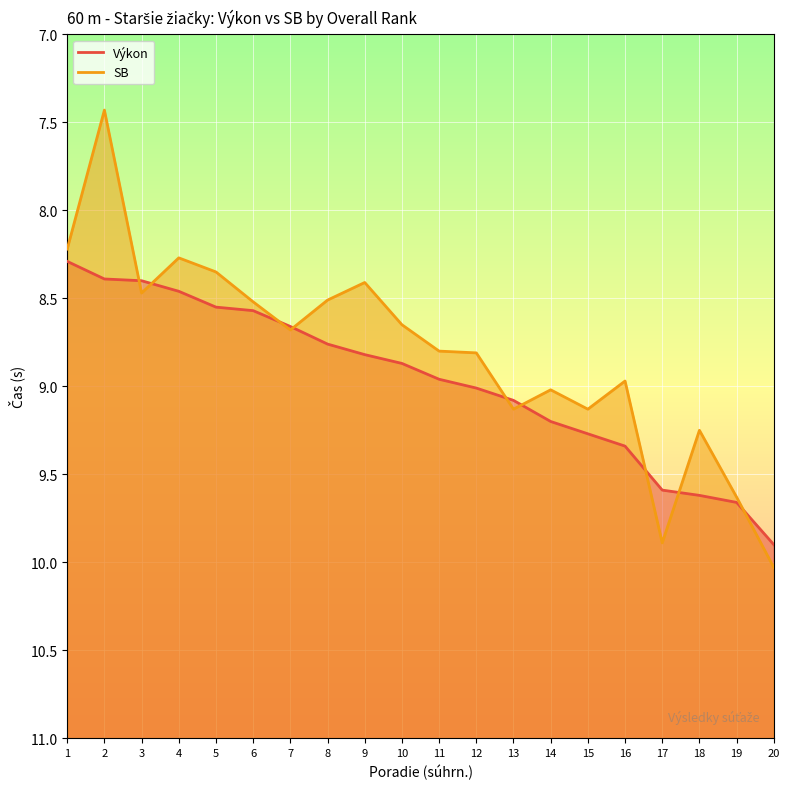

True or false: Výkon has more than 1 interior local peaks.

False